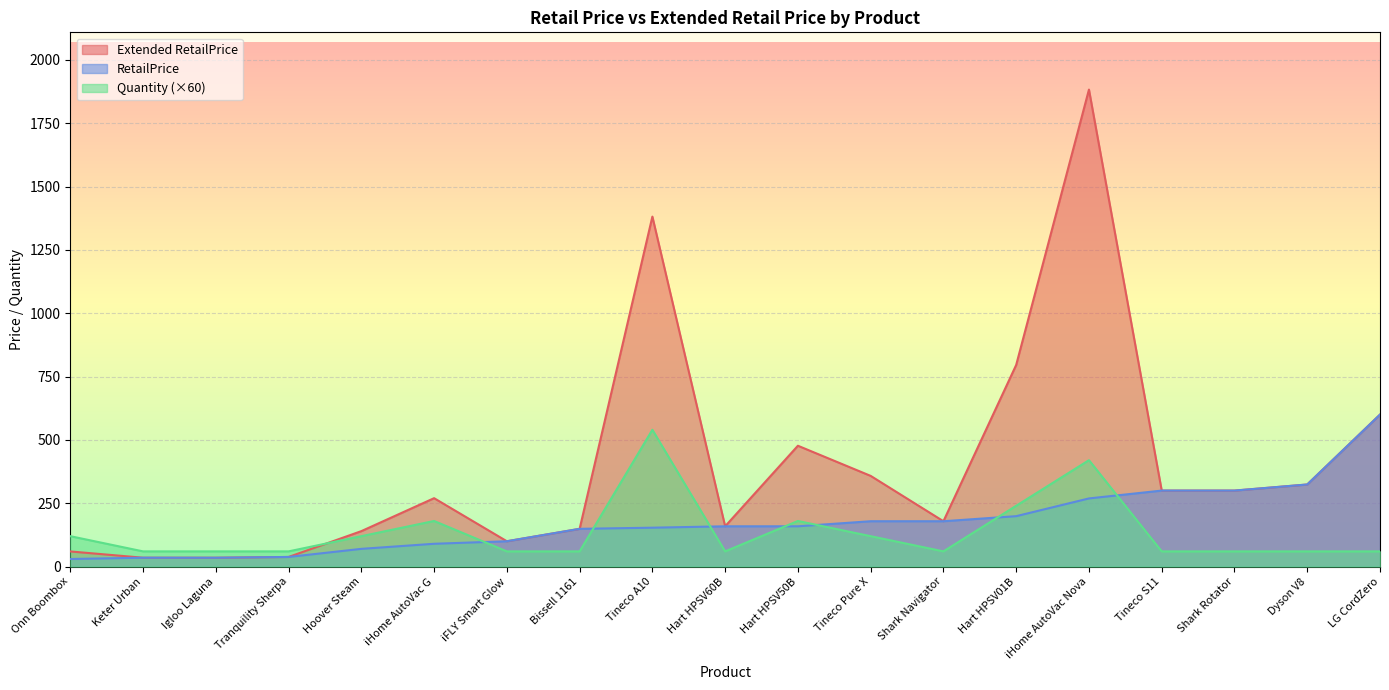

True or false: RetailPrice and Extended RetailPrice cross at least once.

False